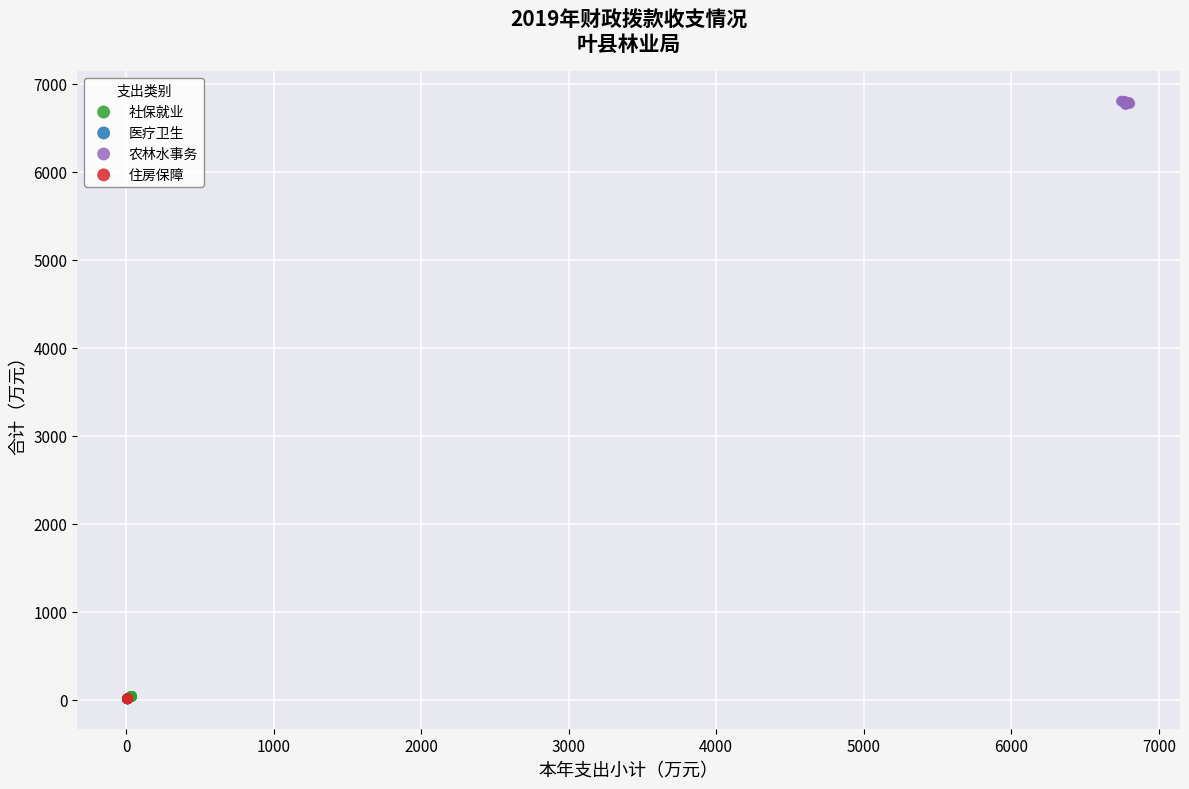

What are all the series names shown in the legend?

社保就业, 医疗卫生, 农林水事务, 住房保障